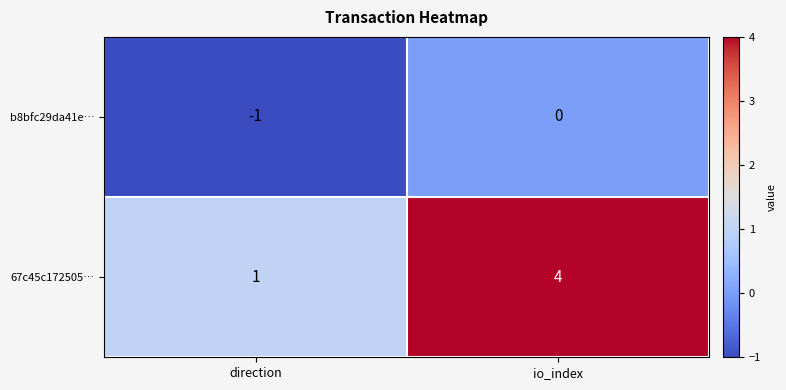

Which series has the largest range (max minus min)?

67c45c172505…